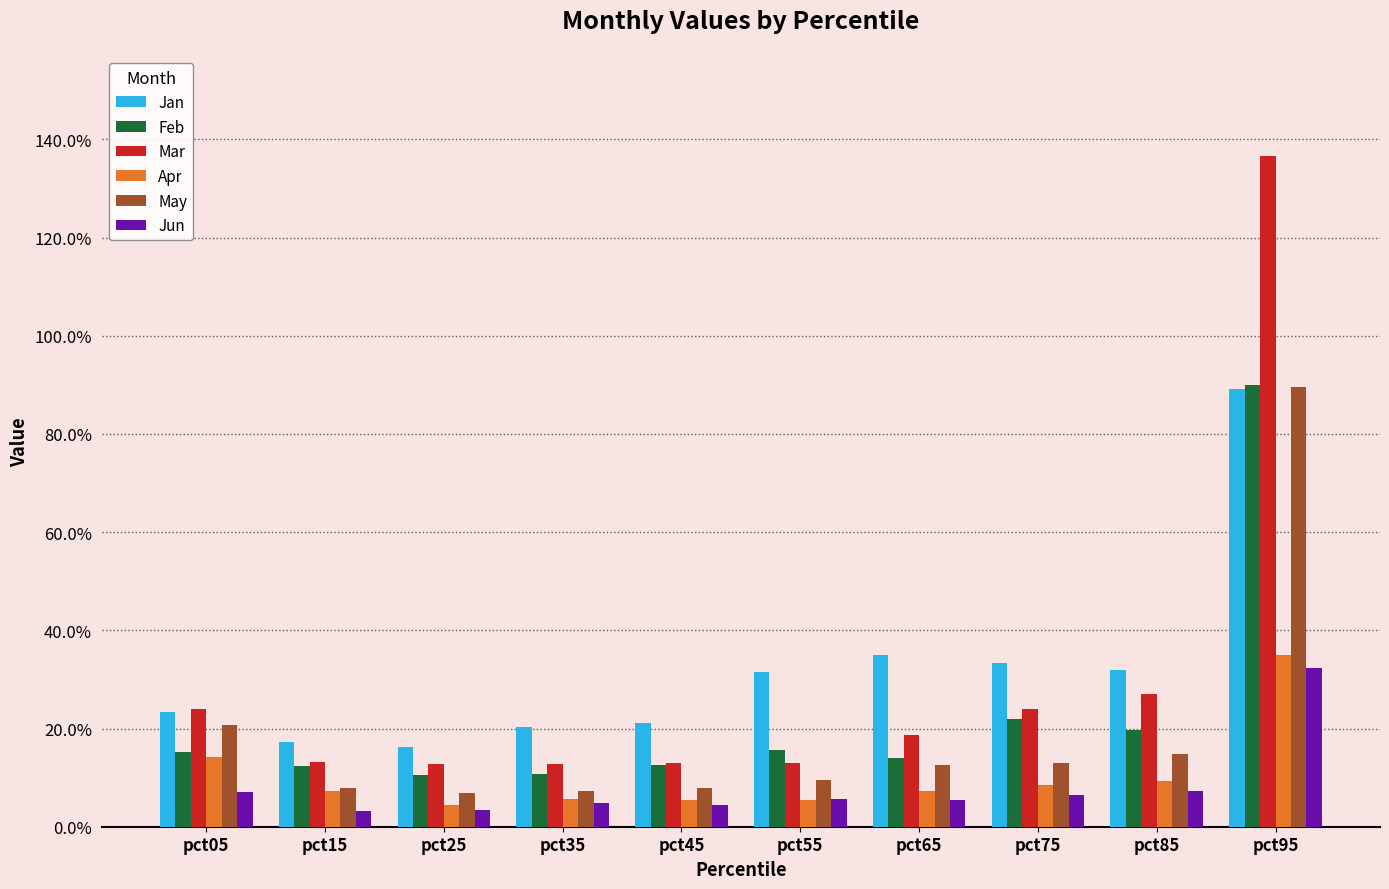

Where is May nearest to the value 0?

pct25